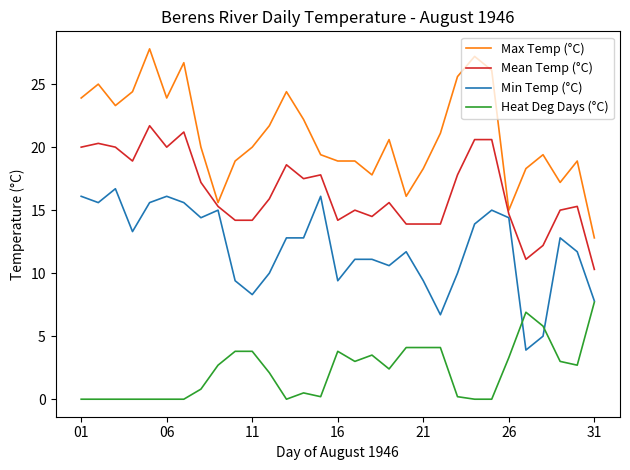

Rank the series by their maximum value, from lowest to highest.

Heat Deg Days (°C), Min Temp (°C), Mean Temp (°C), Max Temp (°C)